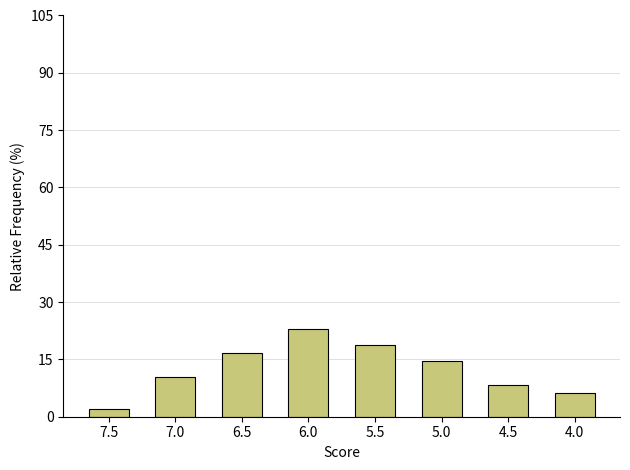

What is the label of the 2nd bar from the left?

7.0